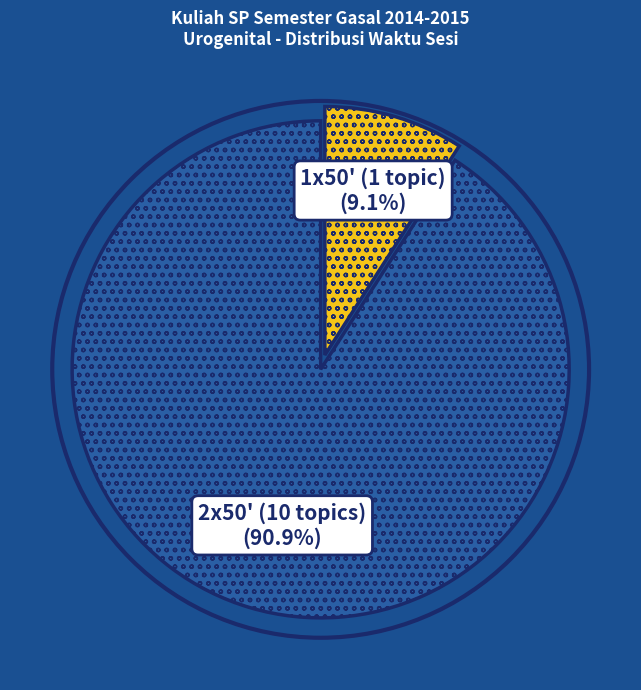

Is there any slice that represents more than half of the pie?

Yes